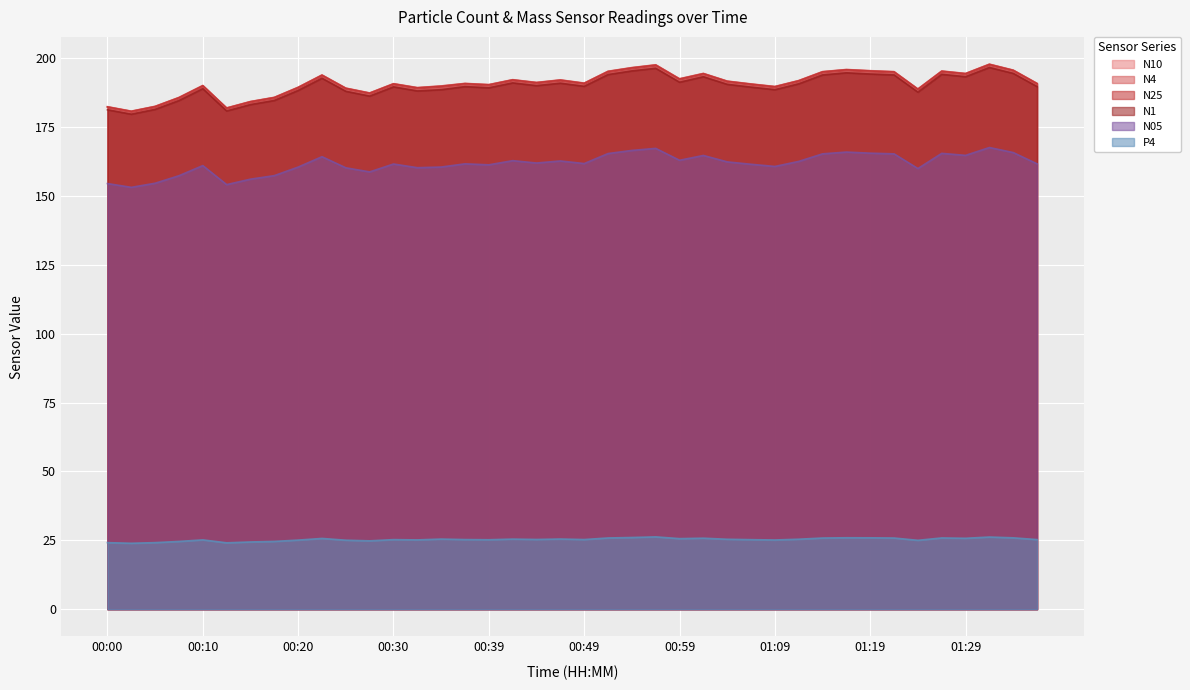

In N10, how many points are lower than both neighbors (excluding endpoints)?

11